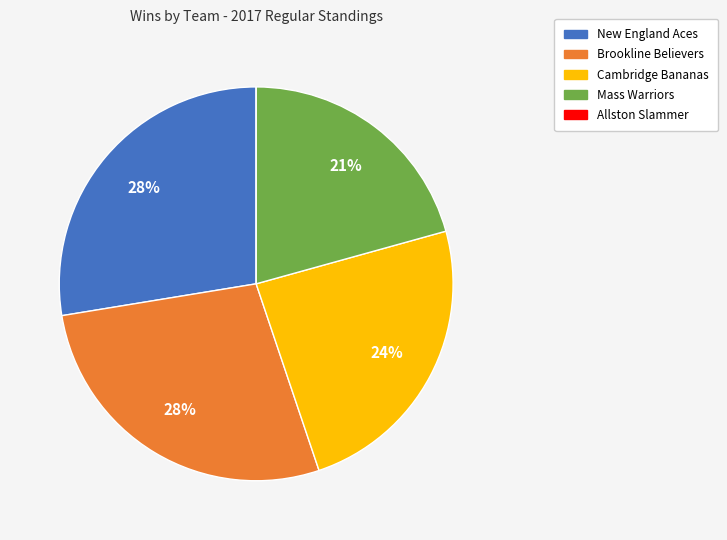

The Brookline Believers slice represents 22% of the pie. True or false?

False